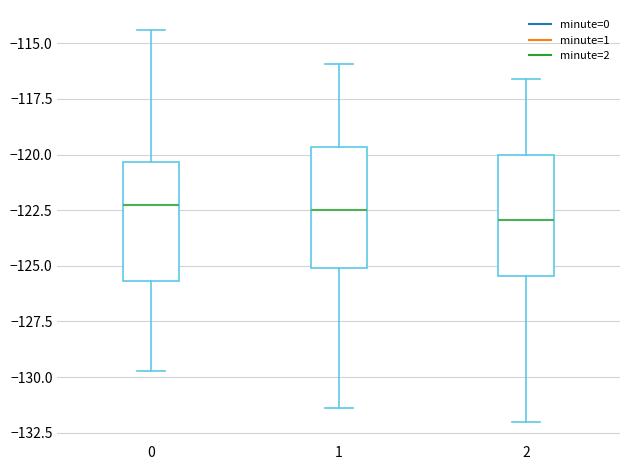

Reading left to right, read every box against the y-axis: the position of its median line, the range the box covers, and the ends of its whiskers. The values are not printed on the chart, so give them approximately, as read against the axis.

0: median -122.5, box -125.5 to -120.5, whiskers -129.5 to -114.5
1: median -122.5, box -125.0 to -119.5, whiskers -131.5 to -116.0
2: median -123.0, box -125.5 to -120.0, whiskers -132.0 to -116.5